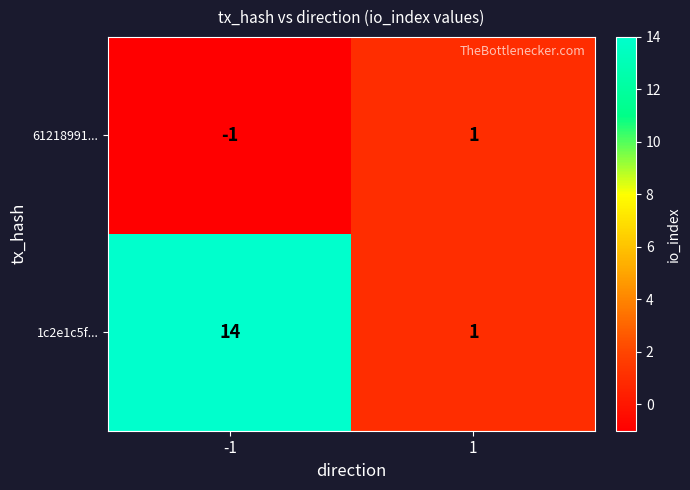

The value of 61218991... at 1 is 1. True or false?

True